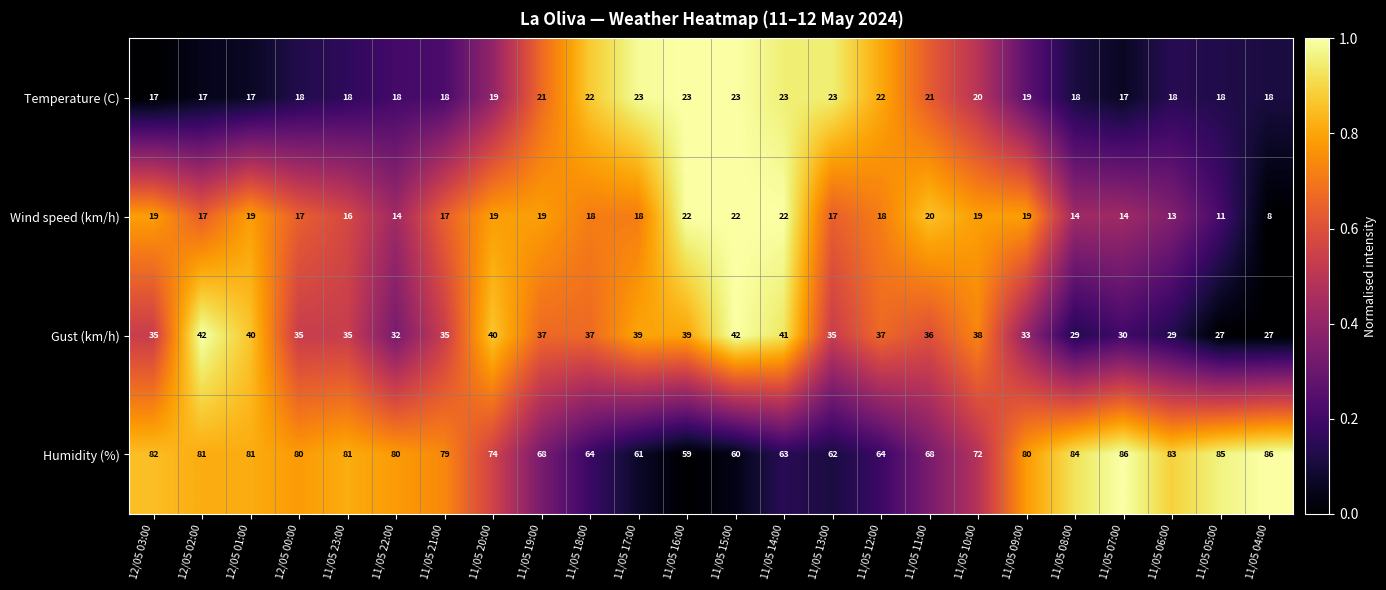

What is the difference between the highest and lowest values at 11/05 11:00?

48